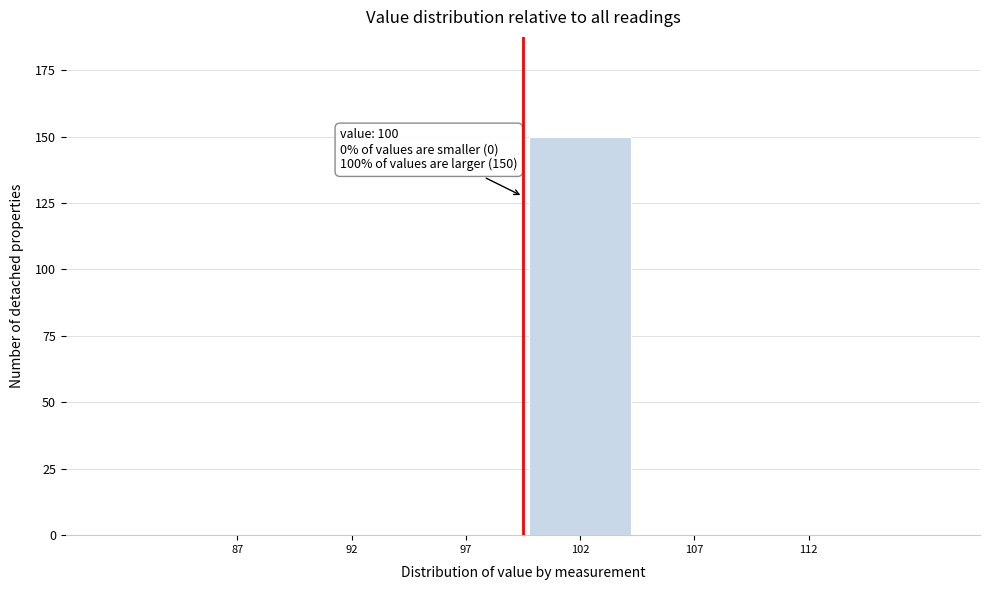

Reading left to right, extract all data points from this chart.

87=0	92=0	97=0	102=150	107=0	112=0